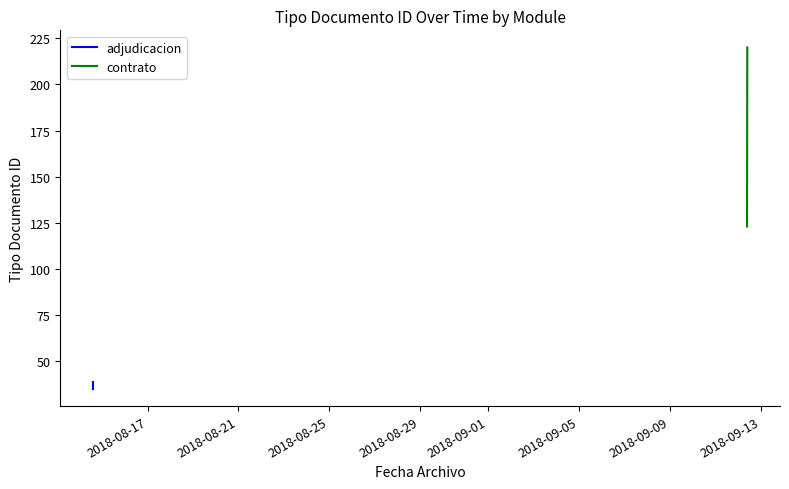

What is the value of the 1st point from the left?

35